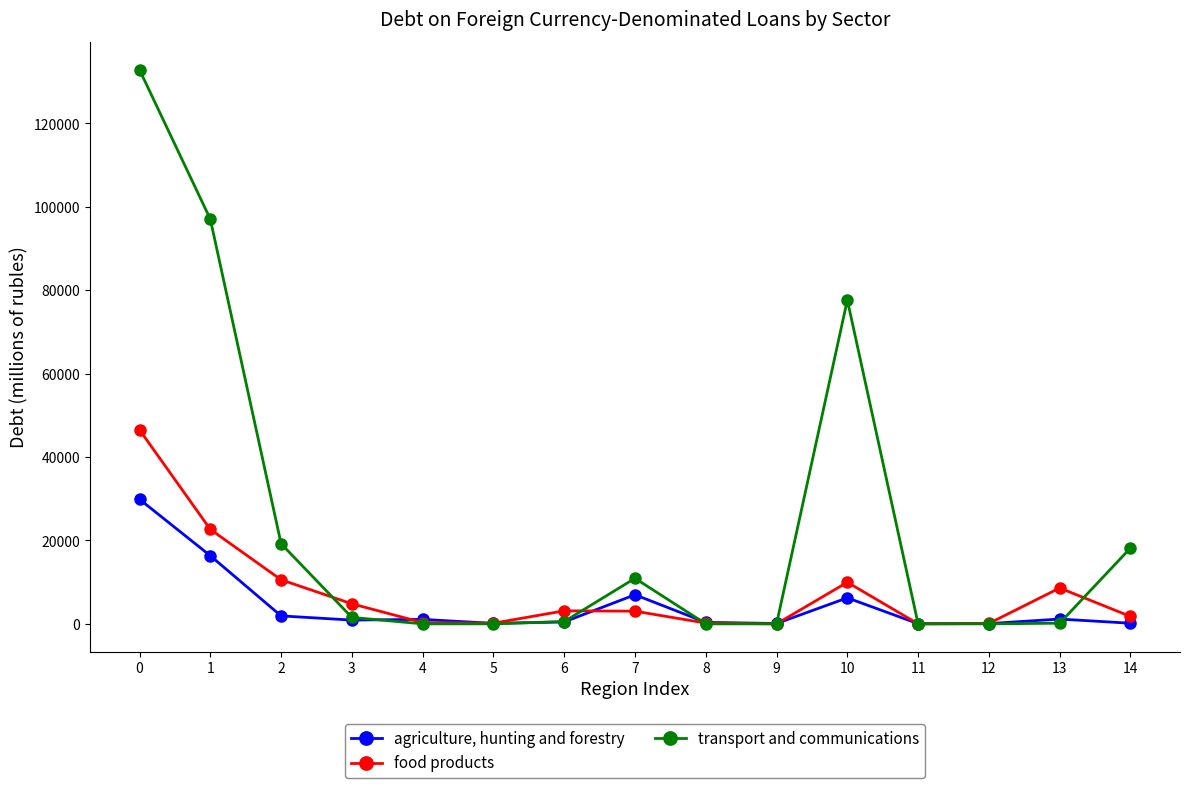

At which label is transport and communications closest to 66434?

10